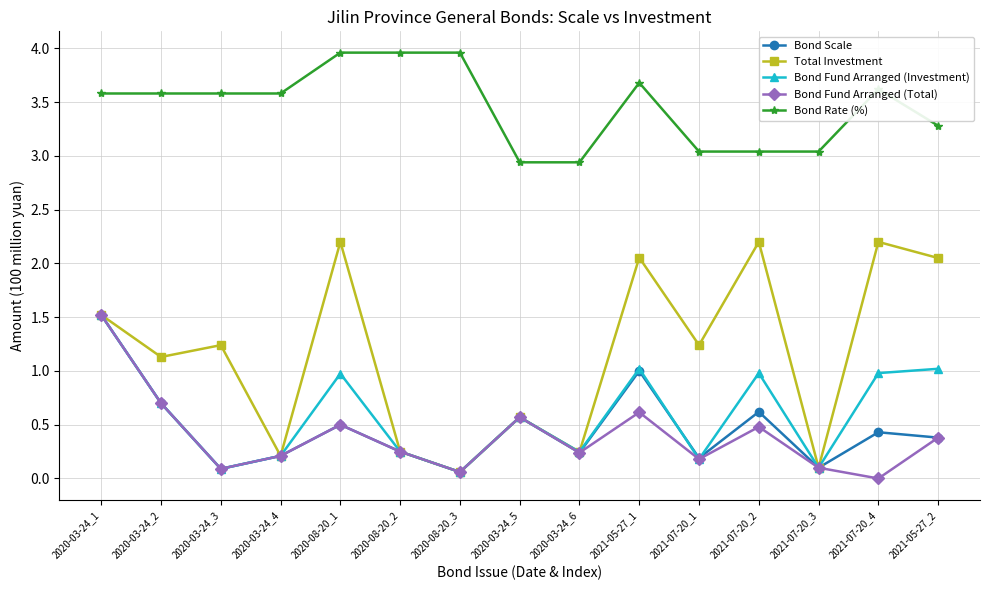

What is the label of the 13th point from the left?

2021-07-20_3